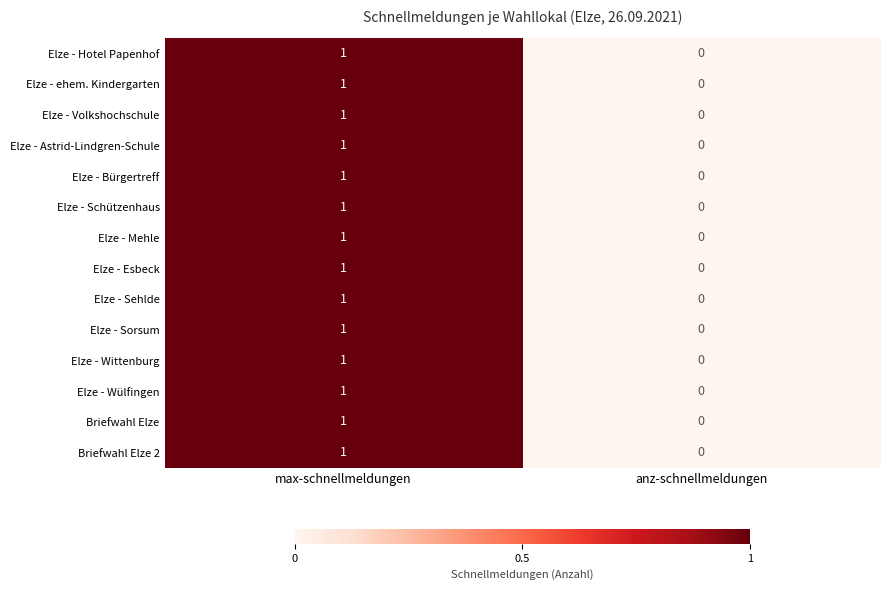

The value of Elze - Esbeck at anz-schnellmeldungen is 0. True or false?

True